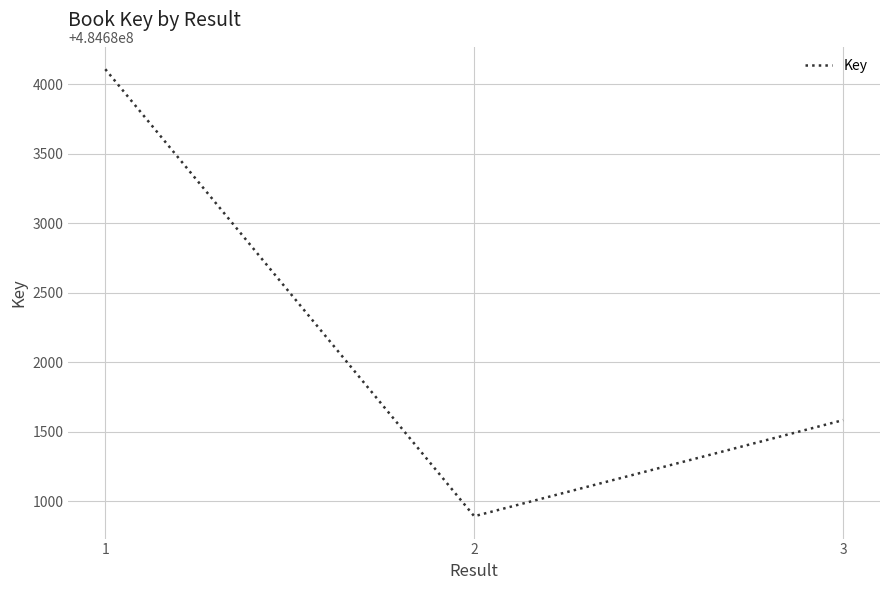

The chart shows a value of 821762019 at 3. True or false?

False